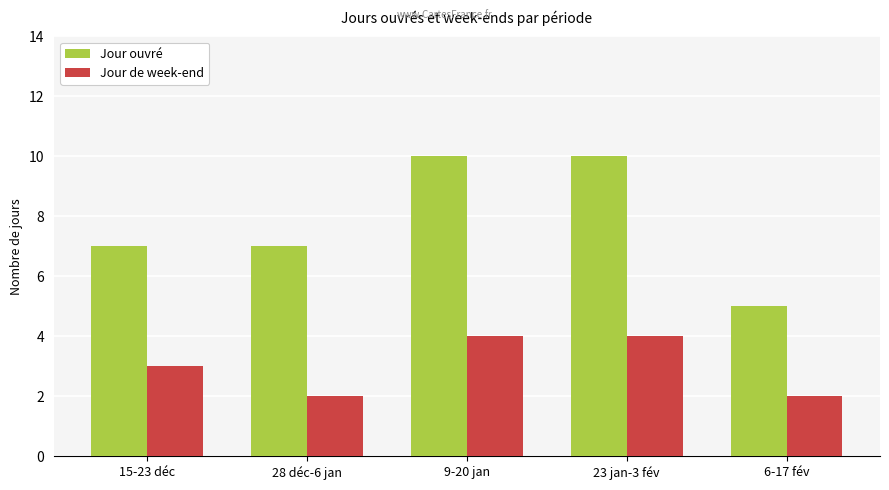

What is the highest value of the Jour de week-end series?

4